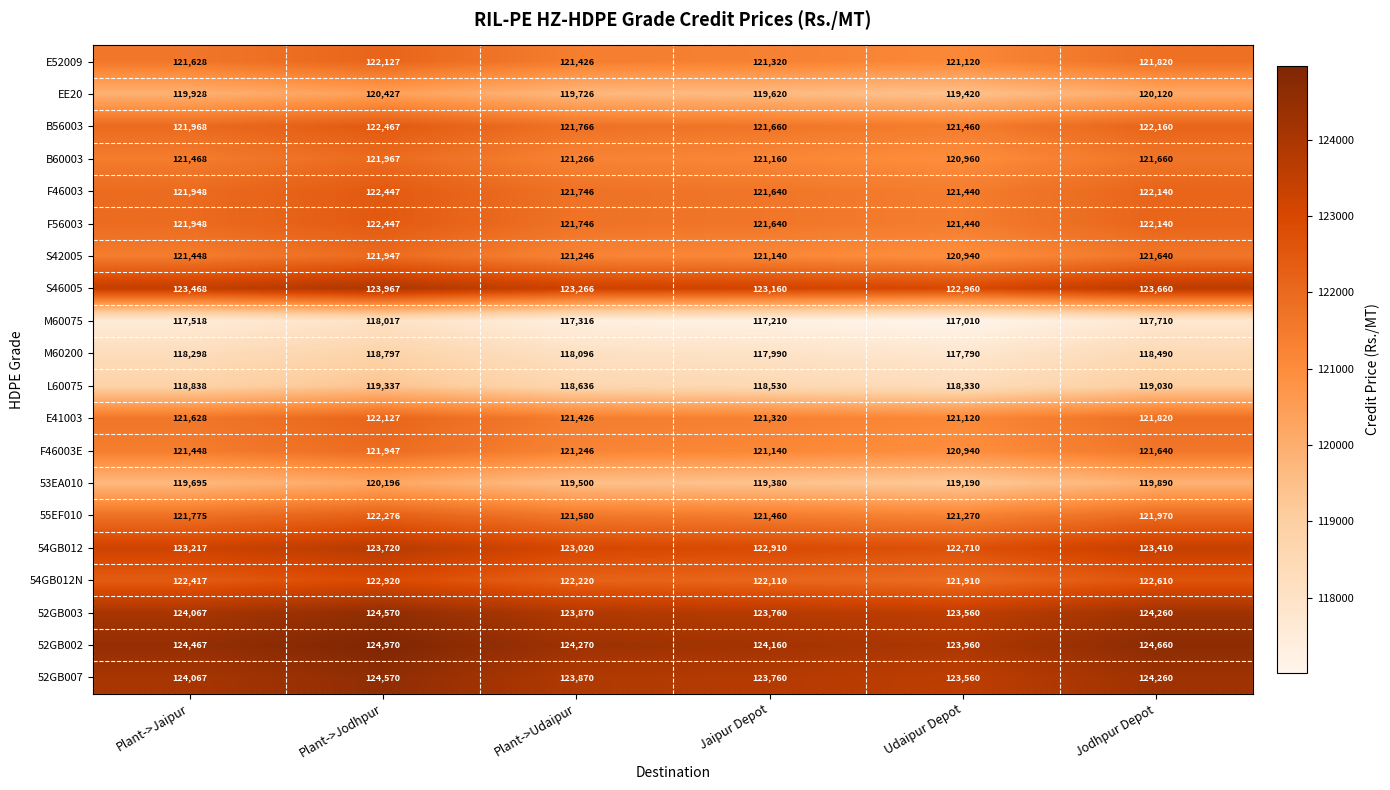

How many 52GB007 values are between 123760 and 124260?

4